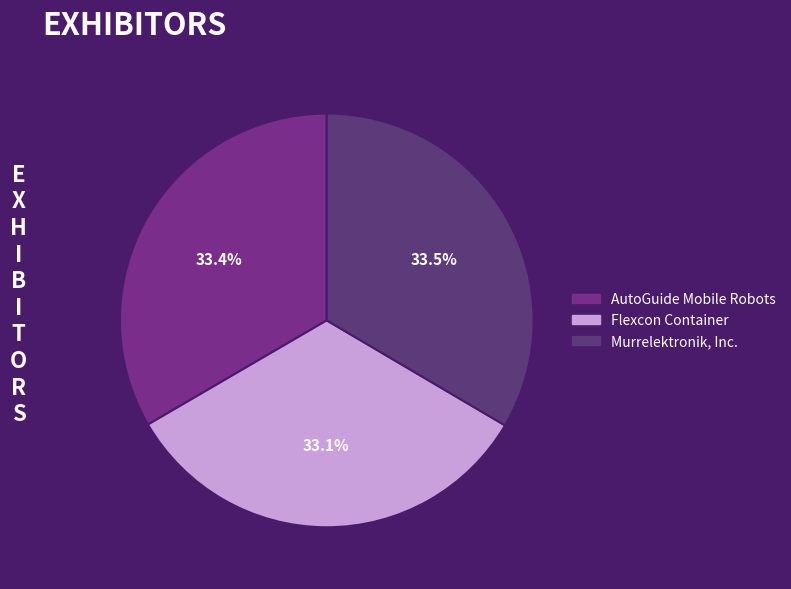

True or false: AutoGuide Mobile Robots accounts for 33% of the total.

True